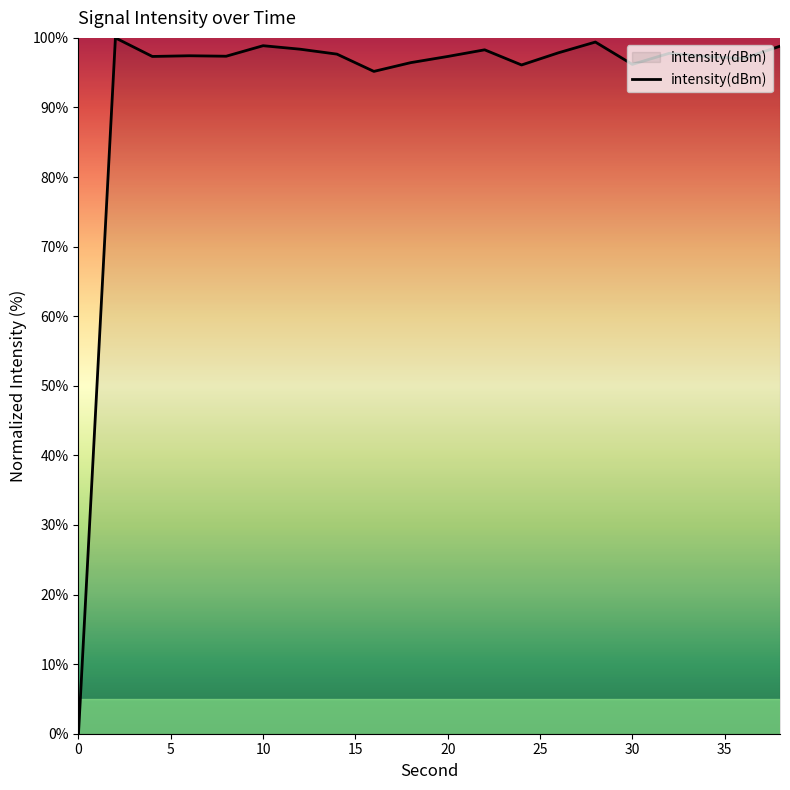

What is the greatest value displayed?

100.0